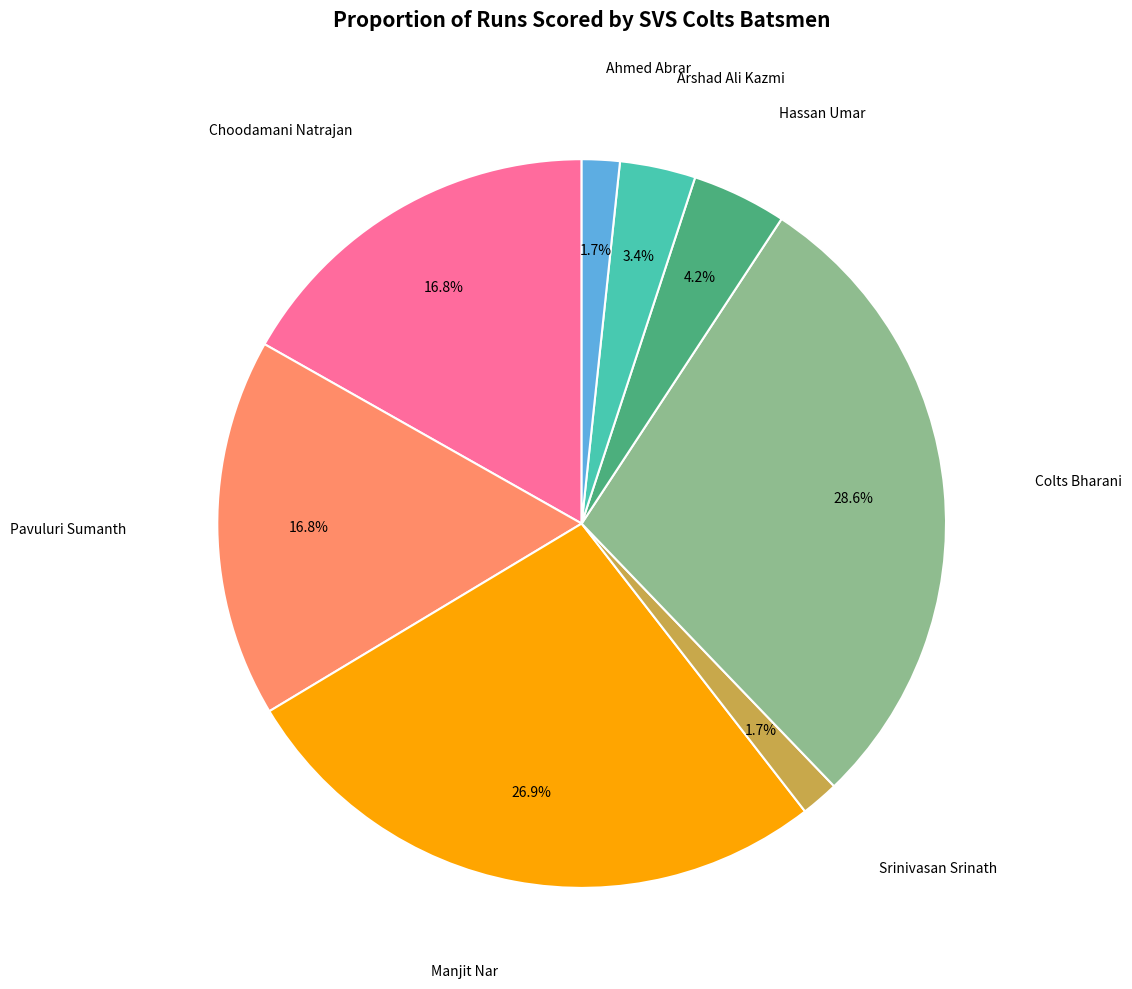

How many slices are in this pie chart?

8